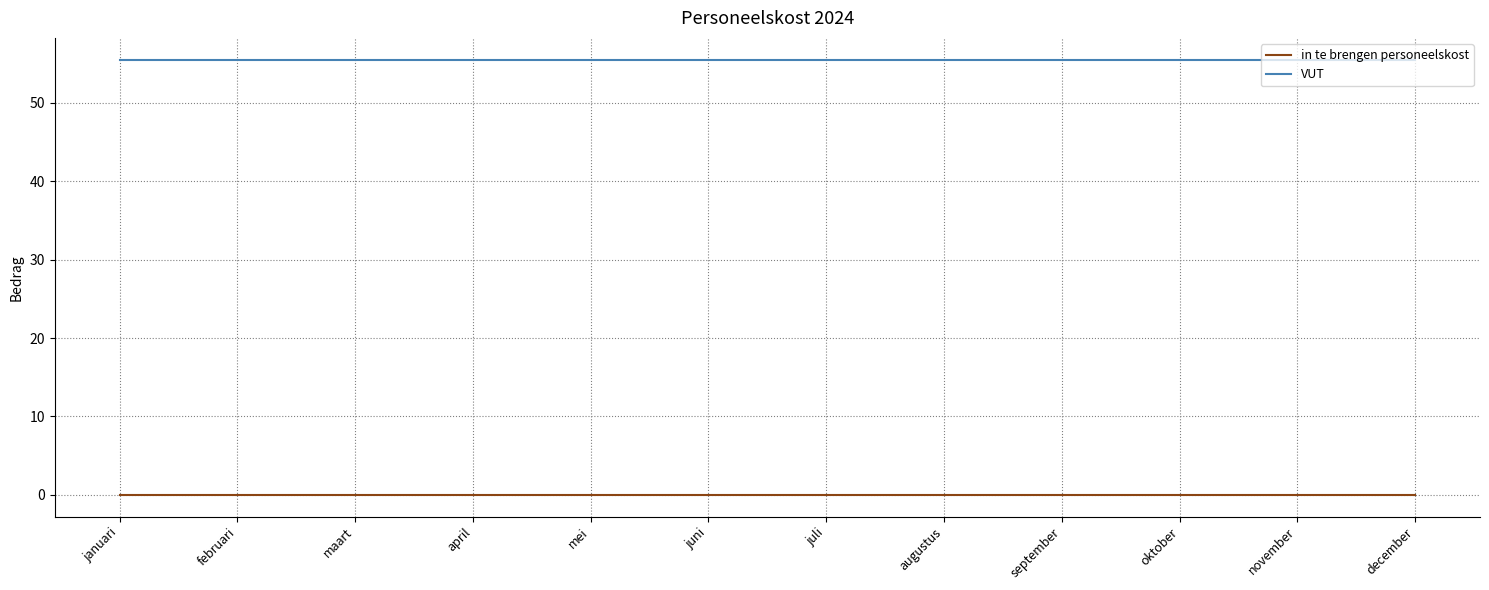

What position from the right is januari?

12